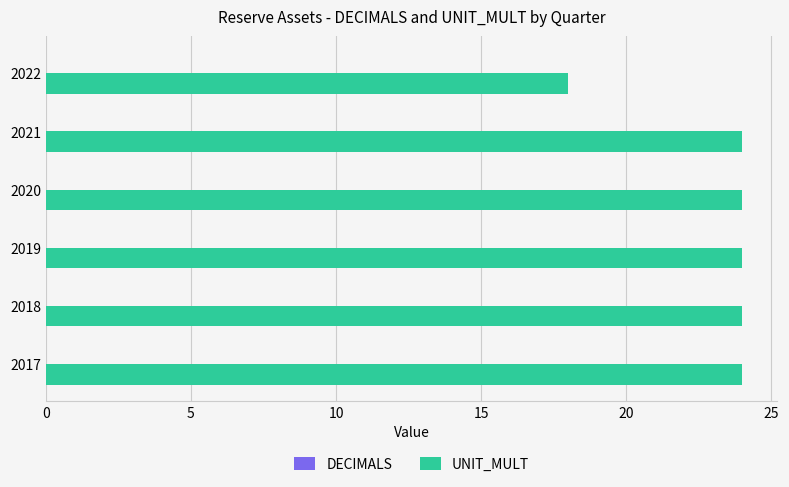

What is the ratio of the value at 2018 to the value at 2017?

1.0